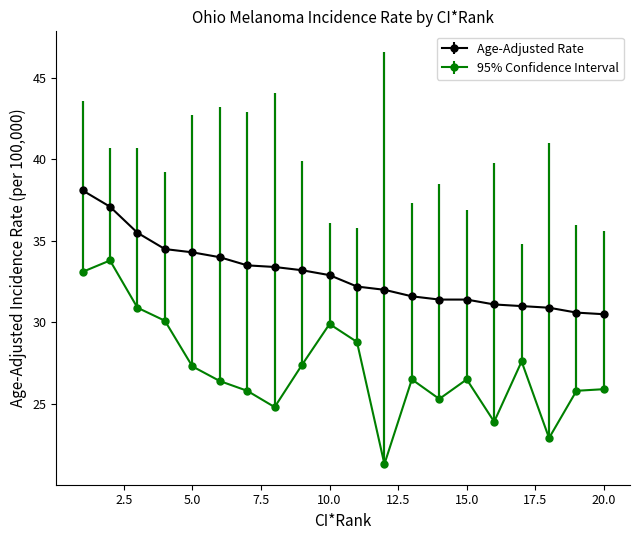

Which series has the largest total across all categories?

Age-Adjusted Rate